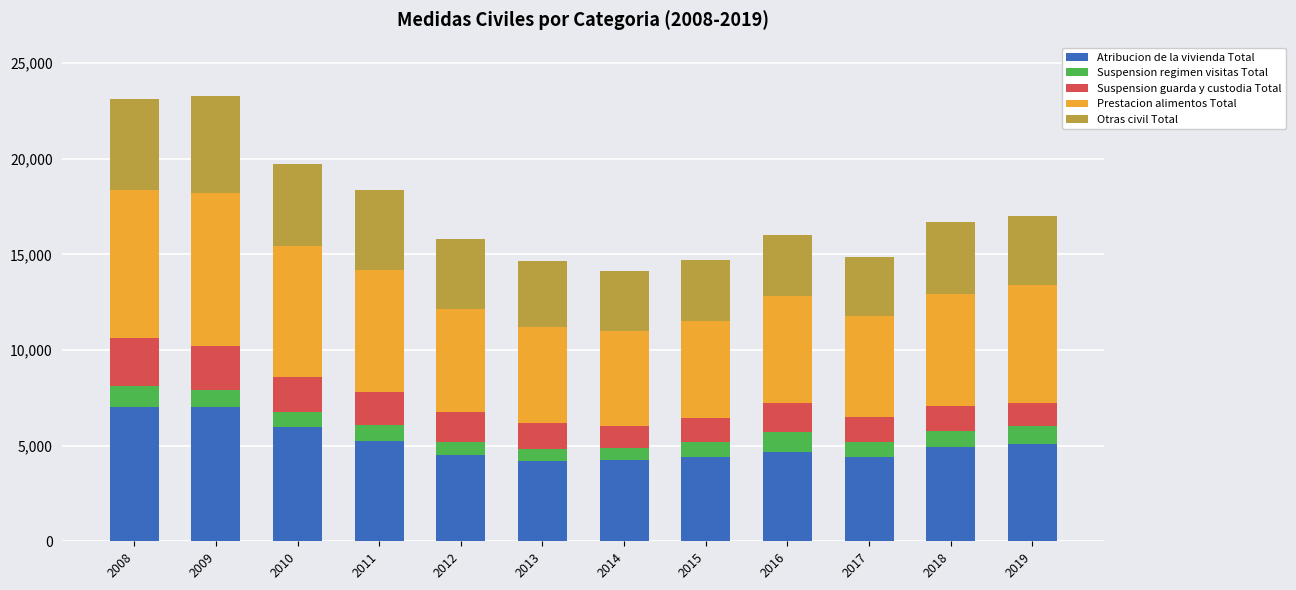

What is the average value of the Atribucion de la vivienda Total series?

5139